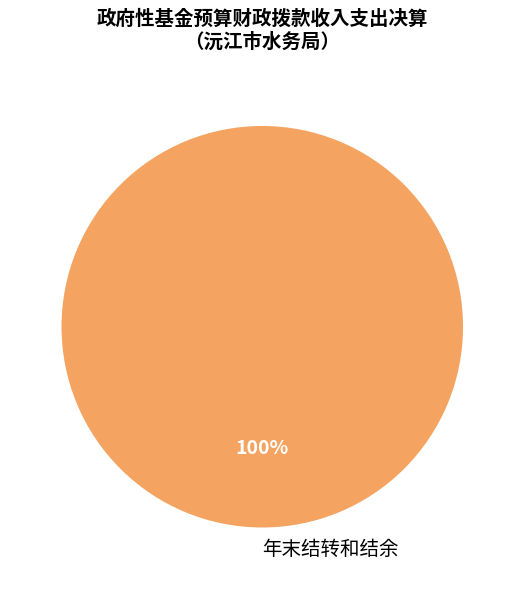

Count the number of slices in the pie.

1